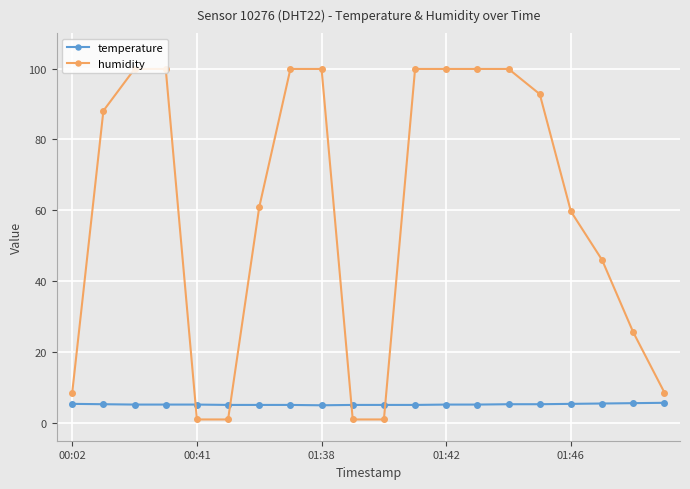

How many values in the humidity series are below 88?

10